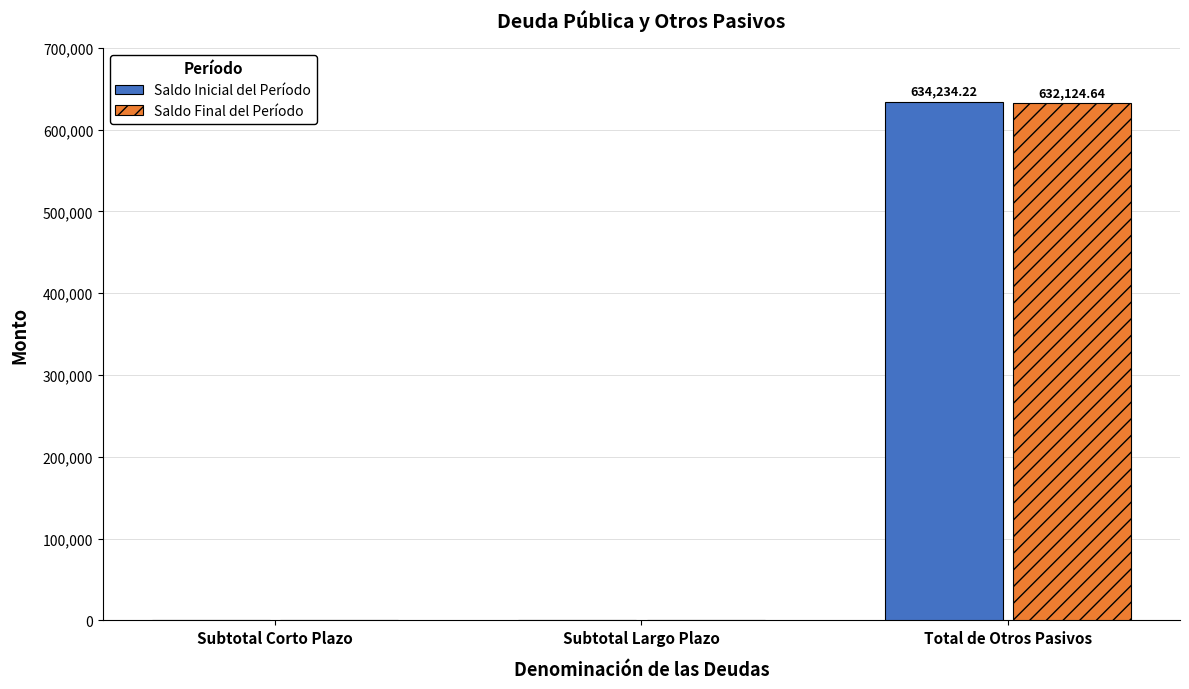

What is the sum of all Saldo Inicial del Período values?

634234.2